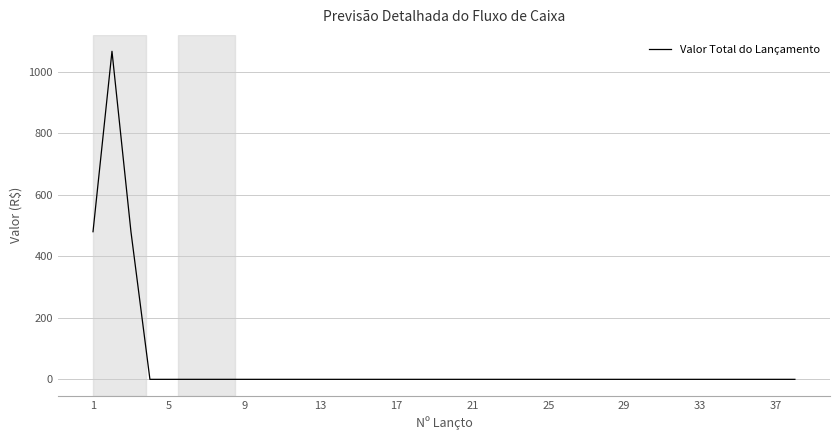

Does the chart have visible grid lines?

Yes